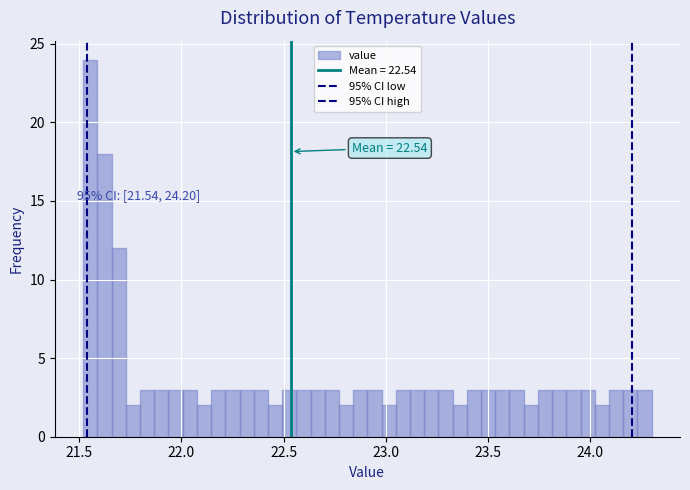

Around what value on the x-axis is the tallest bar? Give the approximate position of its centre, as read against the axis.

21.55